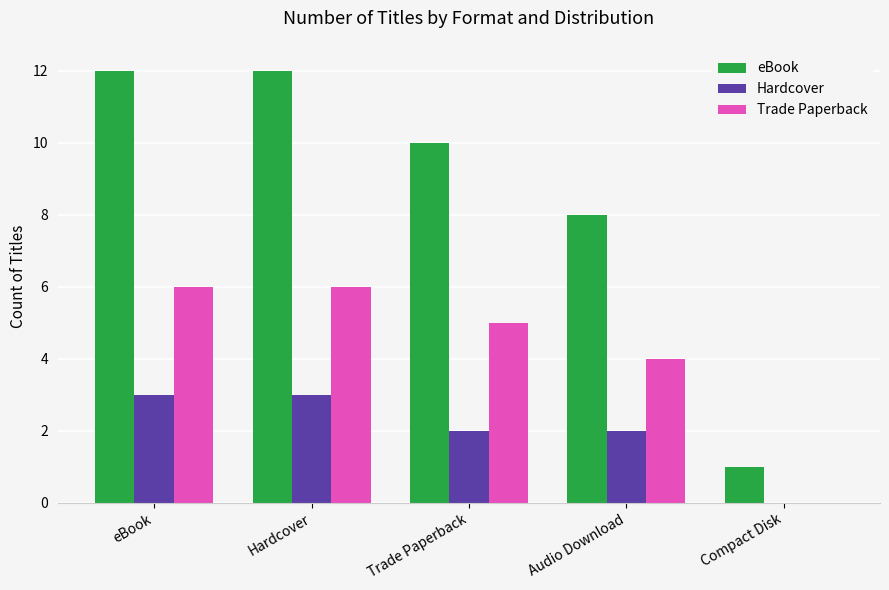

What is the total value across all series at Audio Download?

14